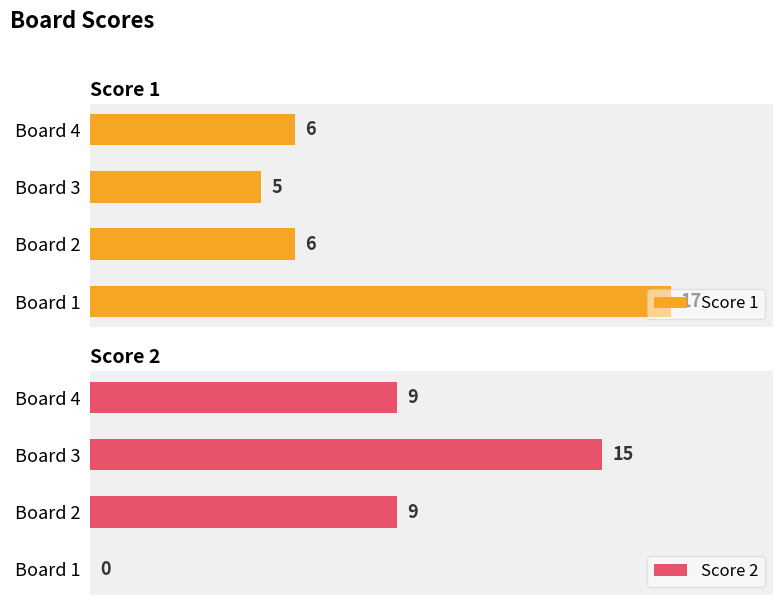

Which series has the widest spread of values?

Score 2